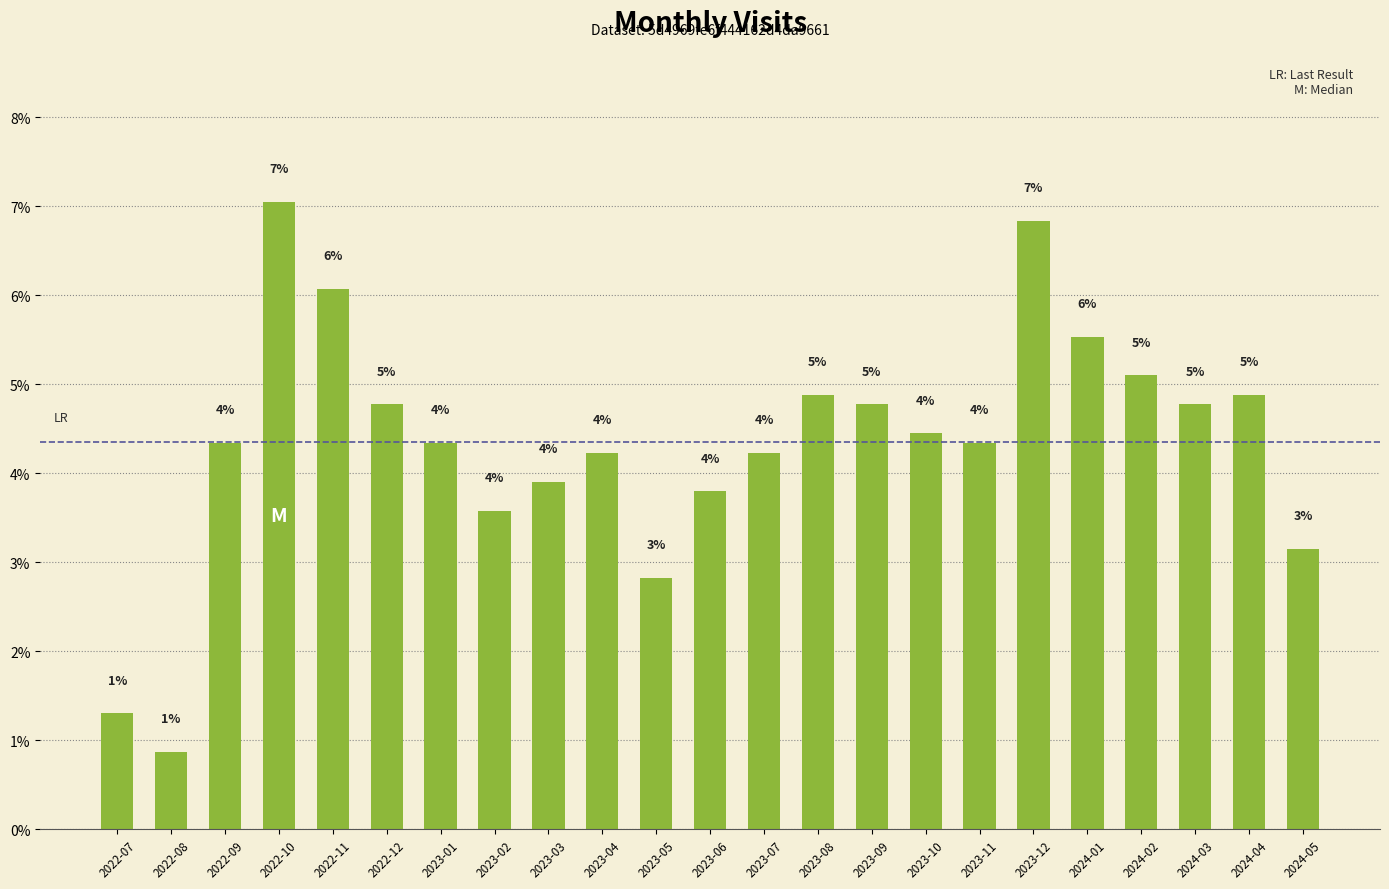

The chart shows a value of 6.0 at 2022-09. True or false?

False